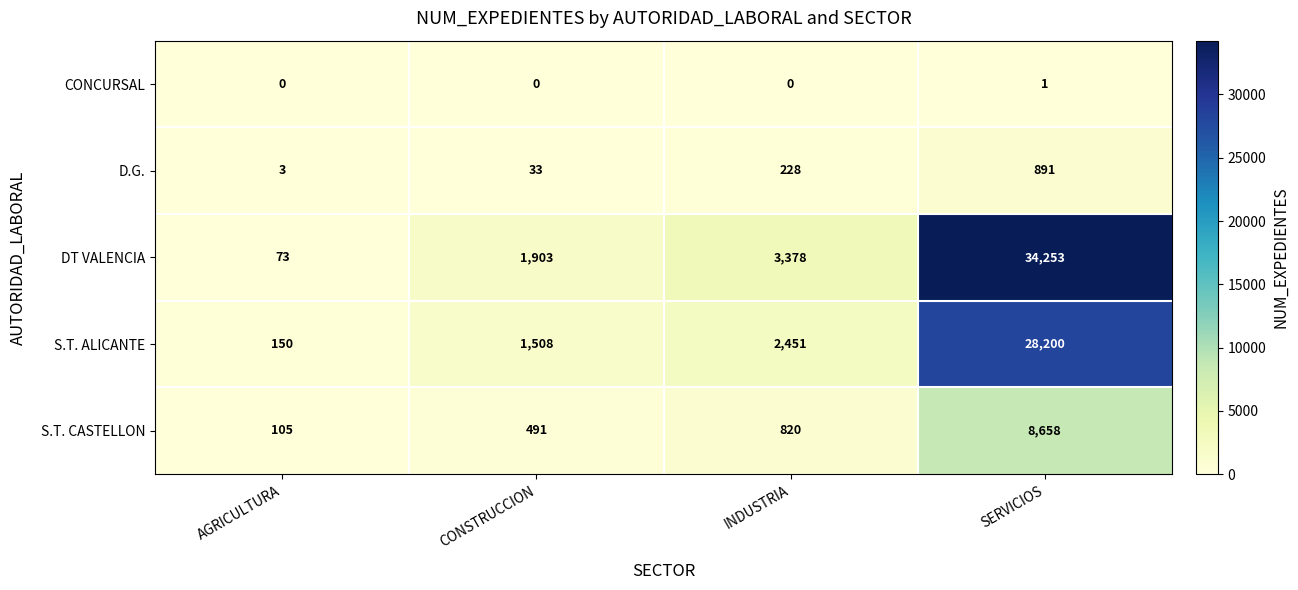

Is the value of S.T. ALICANTE at AGRICULTURA greater than the value of DT VALENCIA at AGRICULTURA?

Yes